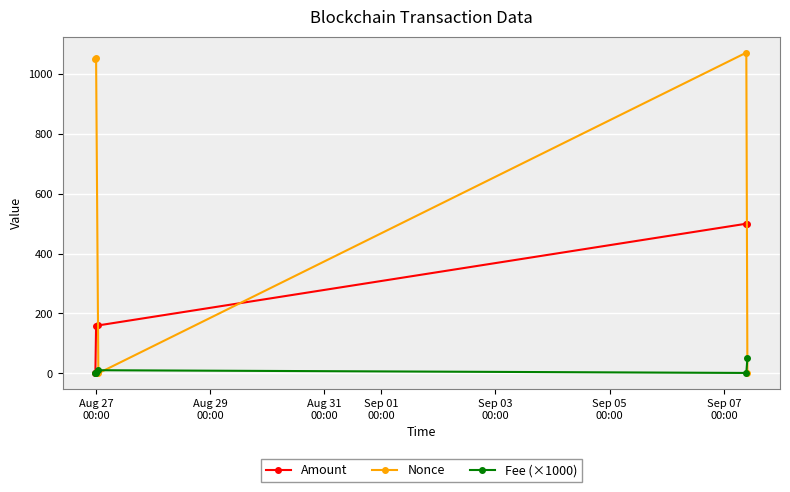

Does the chart display data point markers on the line(s)?

Yes